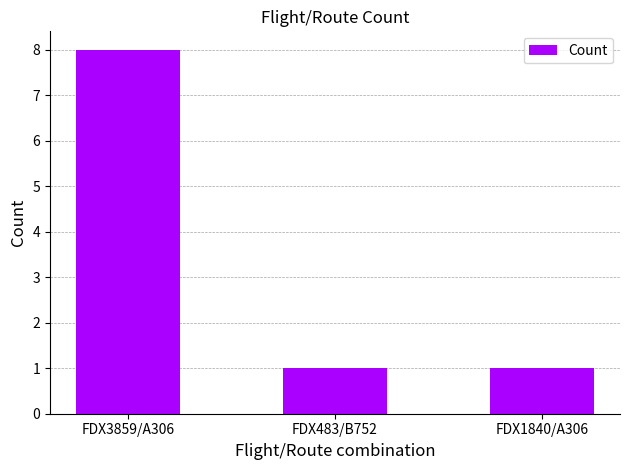

What is the sum of all values?

10